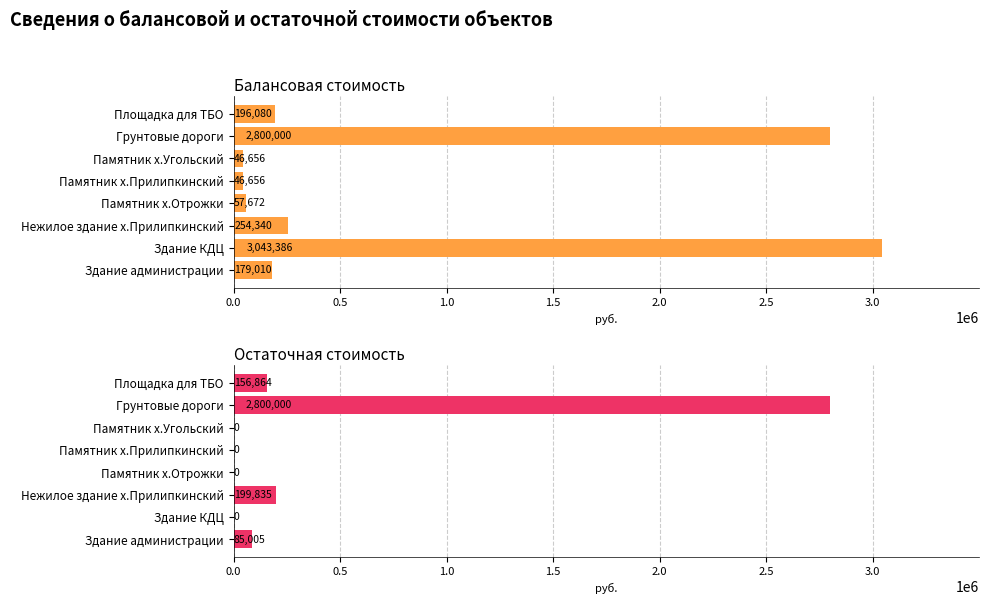

Which series has the widest spread of values?

Балансовая стоимость